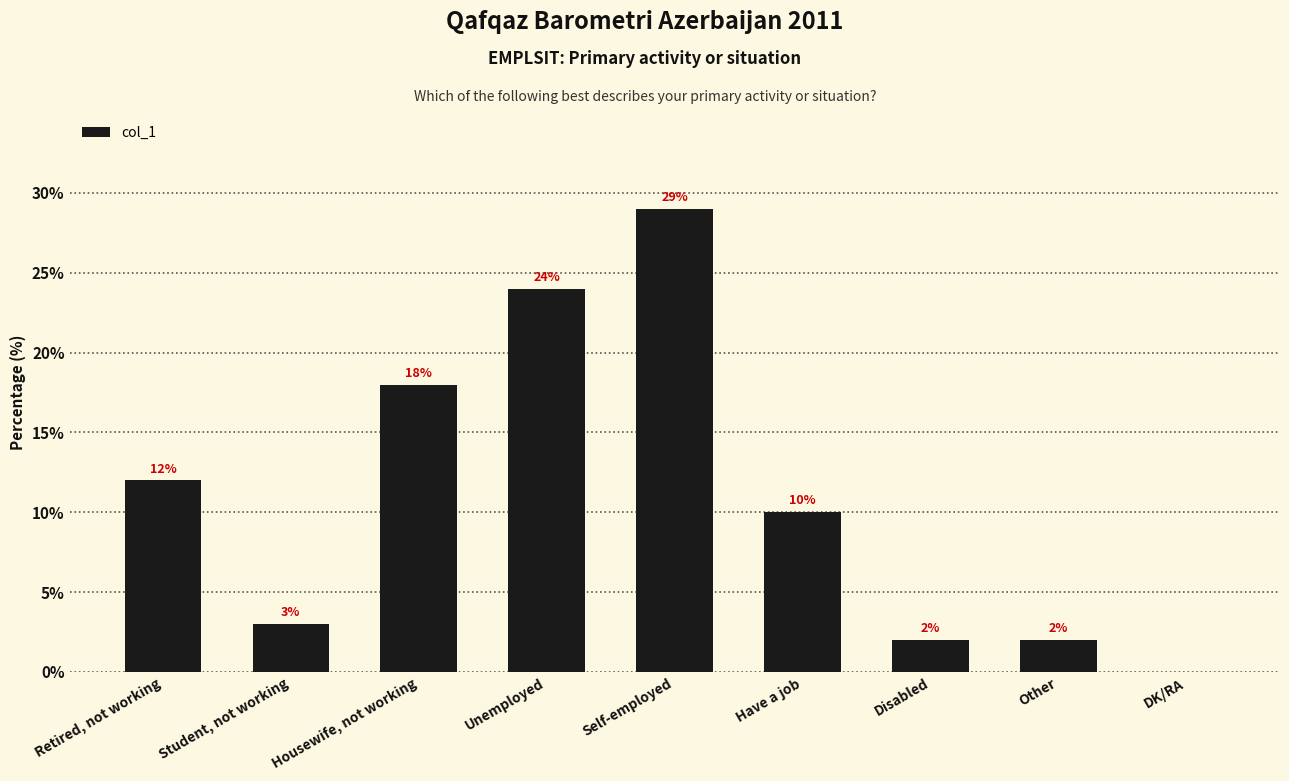

What is the sum of the values at Other and Housewife, not working?

20